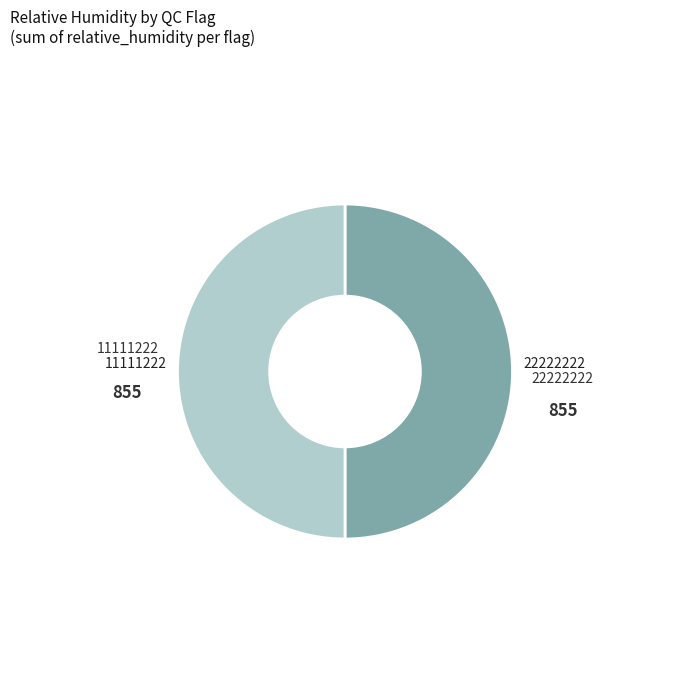

Is it true that 11111222 is 60% of the pie?

False